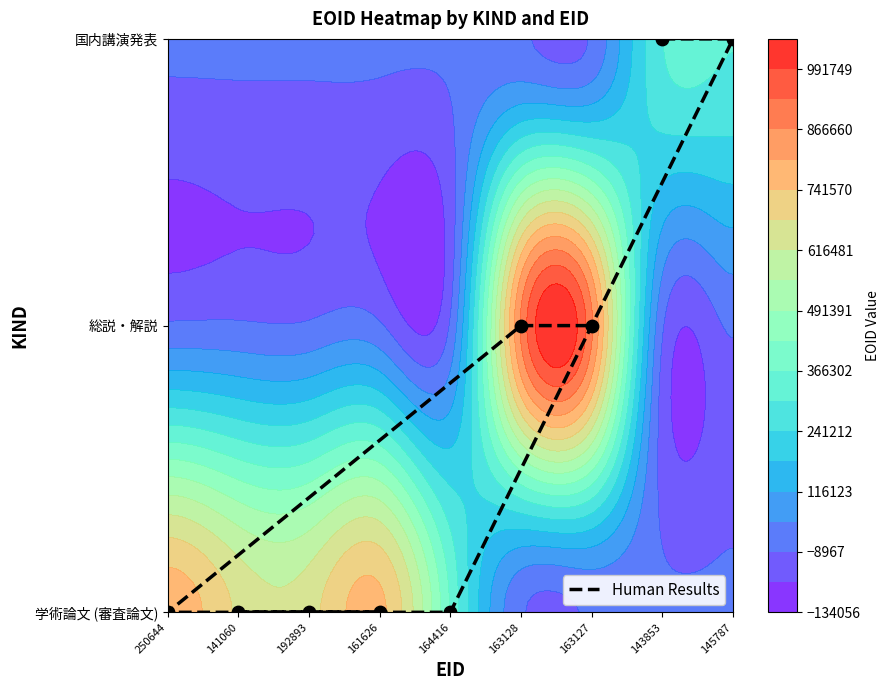

How many categories are shown in the chart?

9